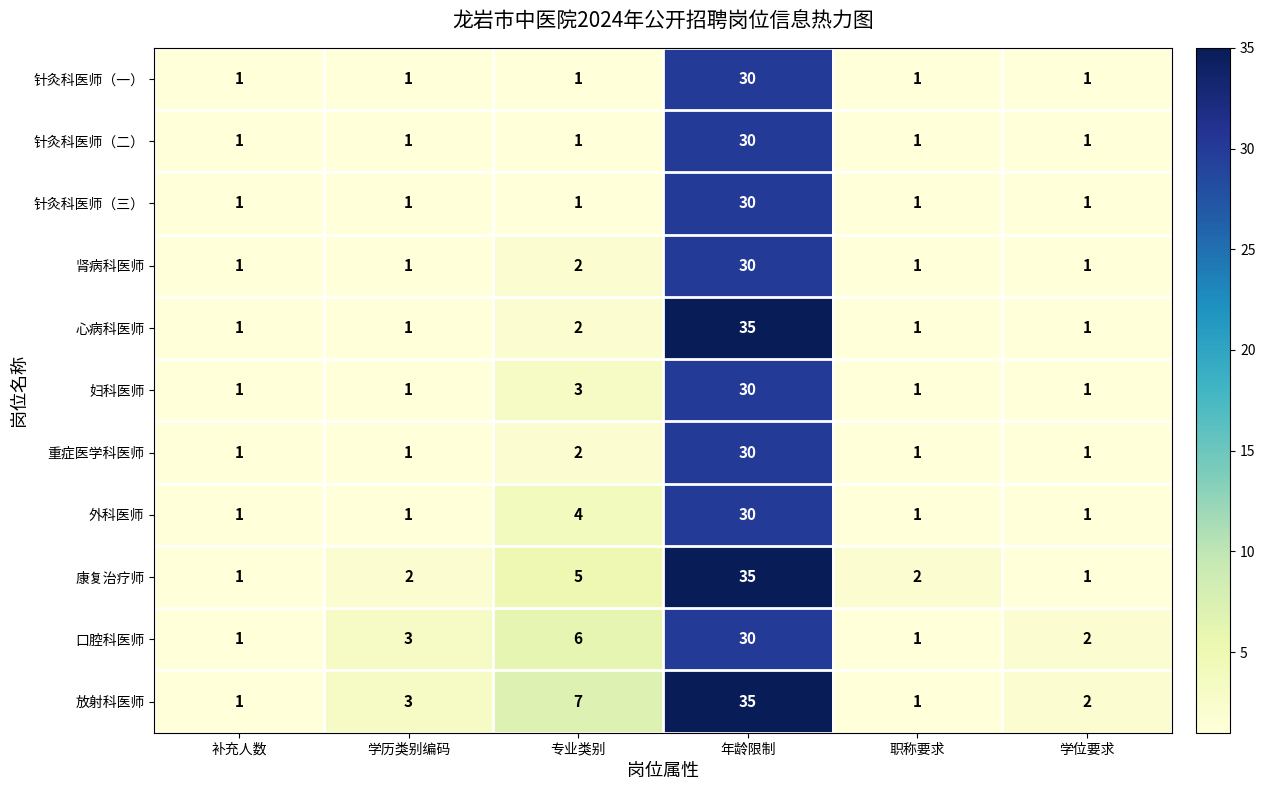

Which series has the largest total across all categories?

放射科医师